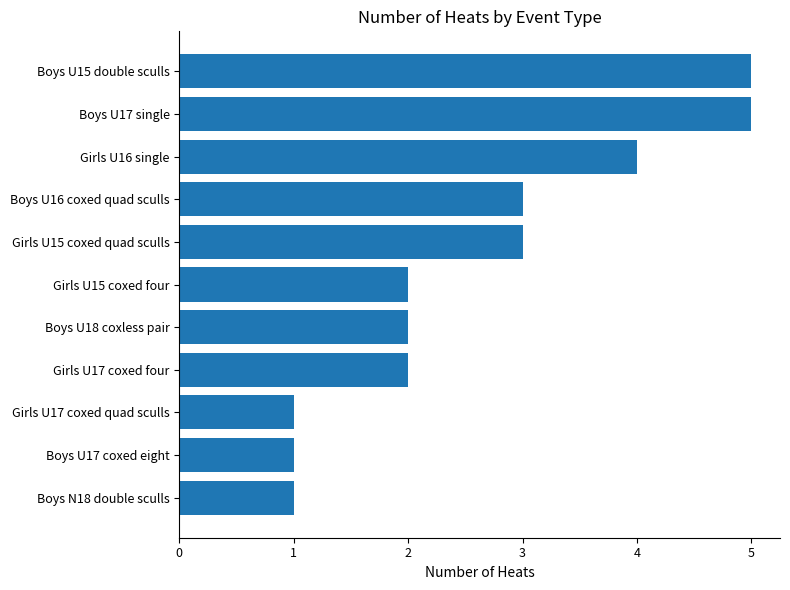

How many values are between 1 and 4?

9